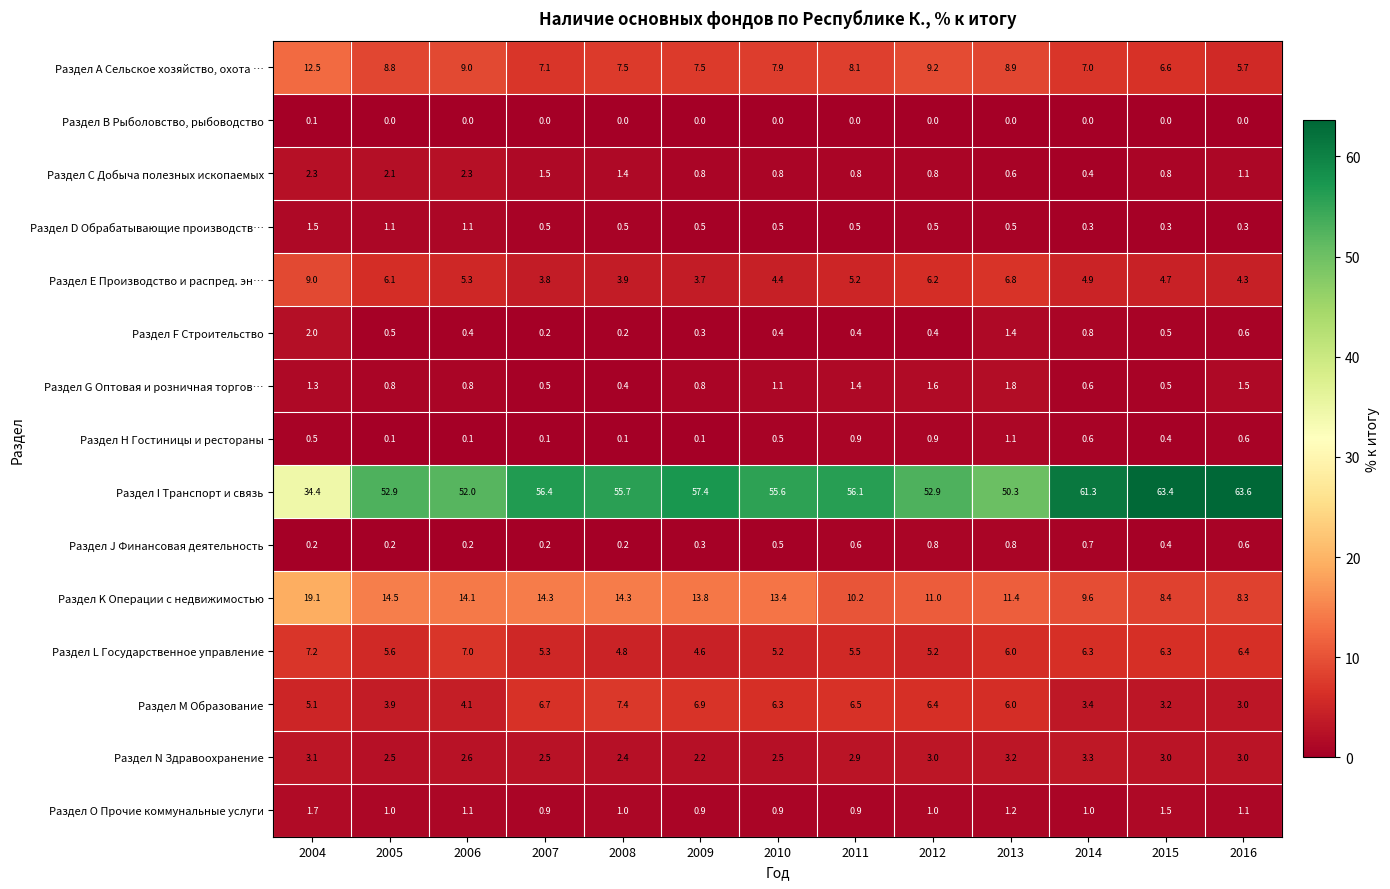

The value of Раздел I Транспорт и связь at 2004 is 34.4. True or false?

True